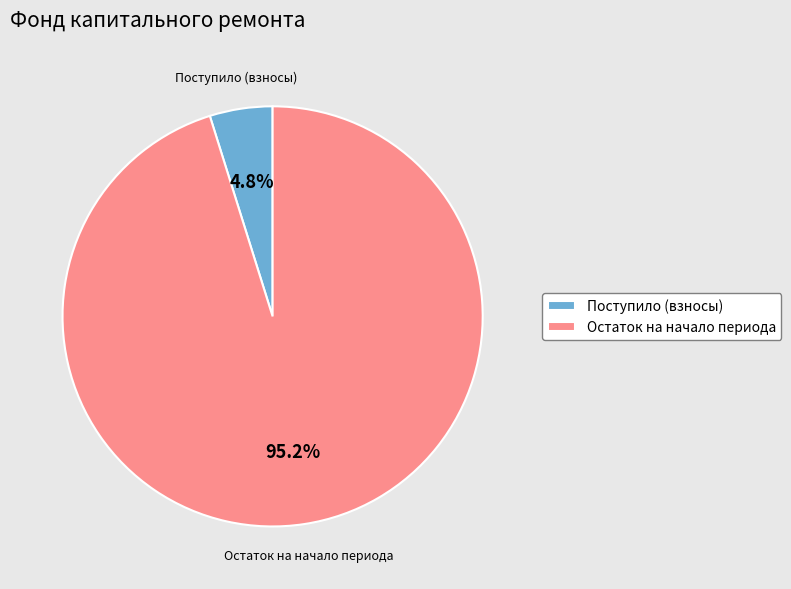

Which slice is the smallest?

Поступило (взносы)